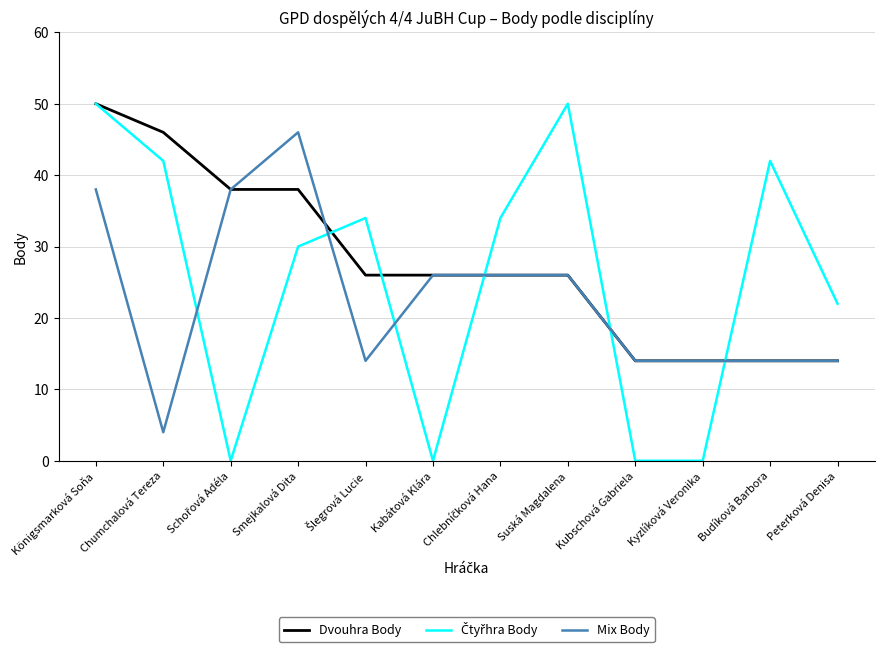

What is the difference between the highest and lowest values at Kubschová Gabriela?

14